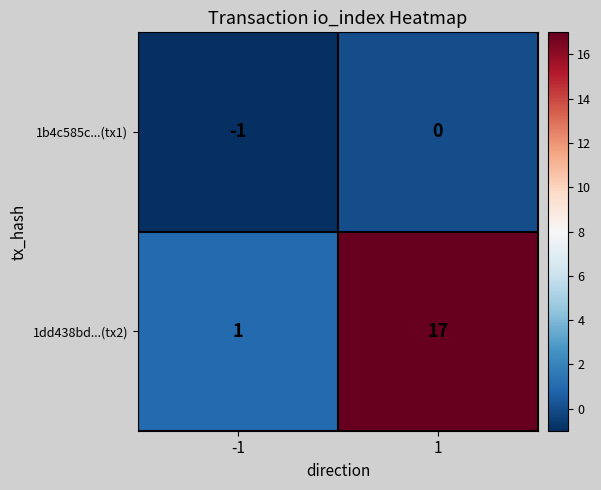

What is the greatest value displayed?

17